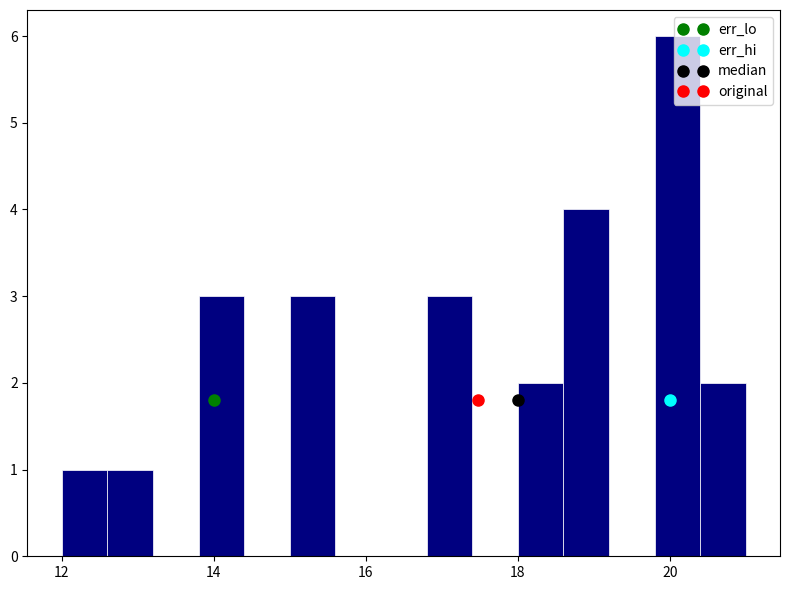

Around what value on the x-axis is the tallest bar? Give the approximate position of its centre, as read against the axis.

20.2